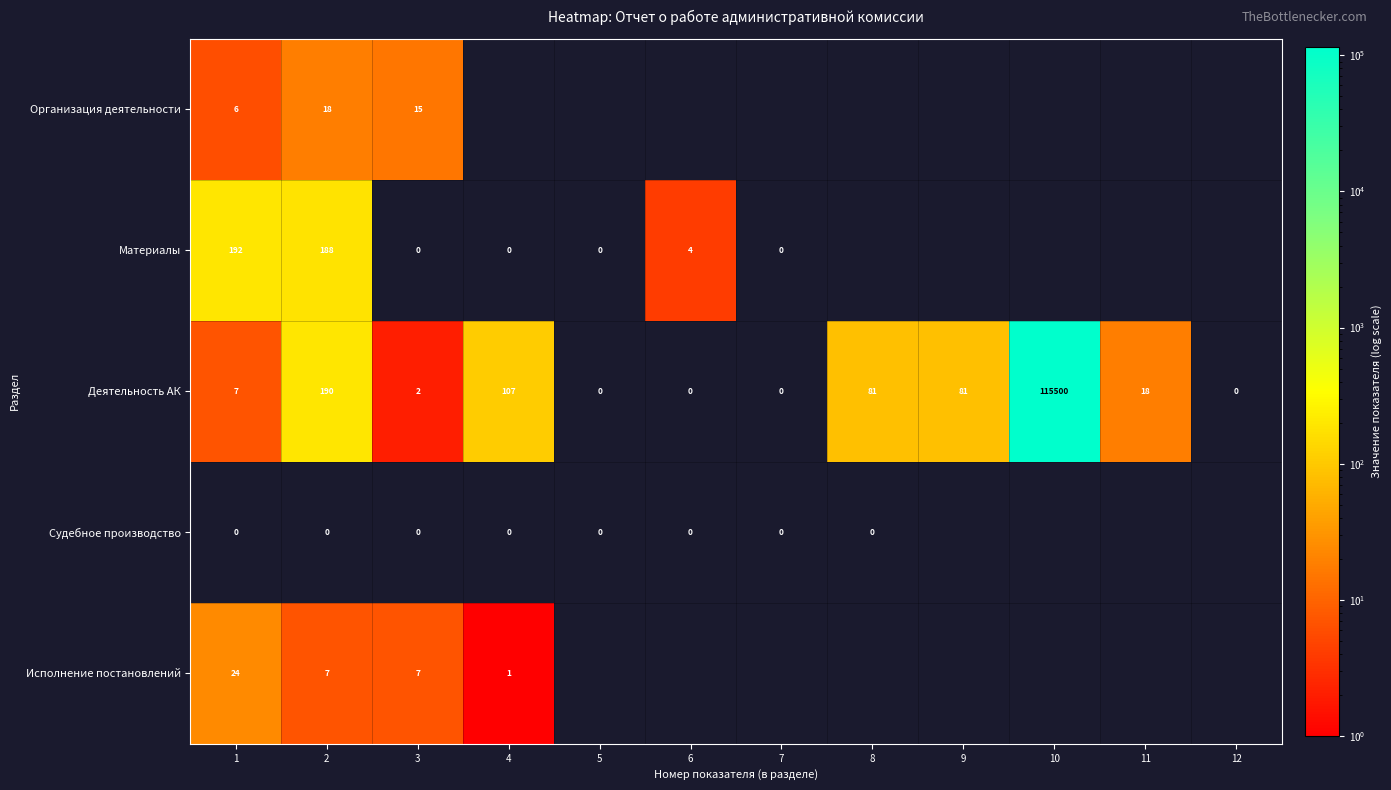

The value of Исполнение постановлений at 2 is 7. True or false?

True